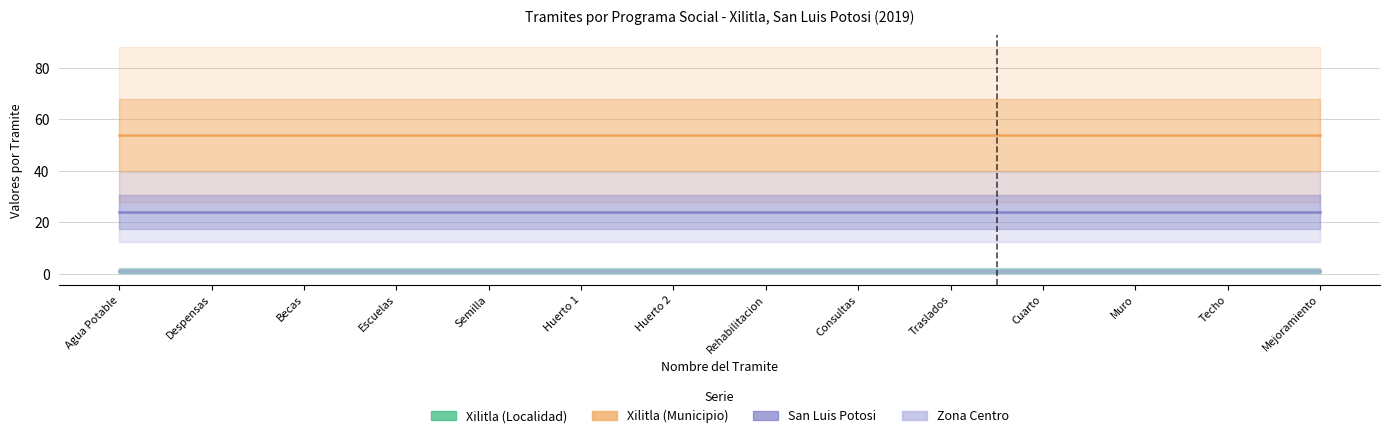

Reading left to right, list all the values displayed in this chart.

Xilitla (Localidad): 1	1	1	1	1	1	1	1	1	1	1	1	1	1
Xilitla (Municipio): 54	54	54	54	54	54	54	54	54	54	54	54	54	54
San Luis Potosi: 24	24	24	24	24	24	24	24	24	24	24	24	24	24
Zona Centro: 1	1	1	1	1	1	1	1	1	1	1	1	1	1